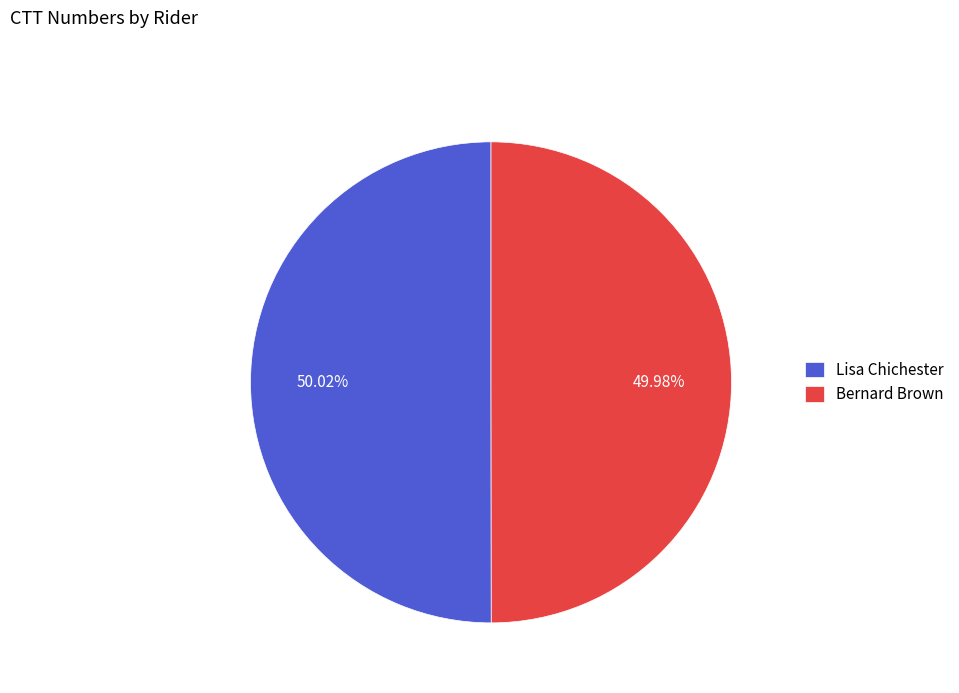

Is there a majority slice in this chart?

Yes